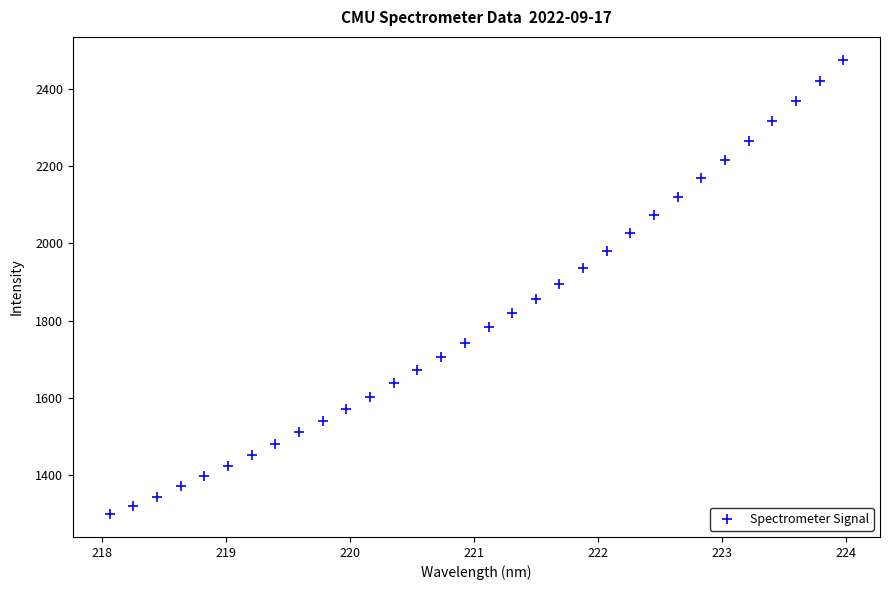

What is the range of X values (max minus min)?

5.9